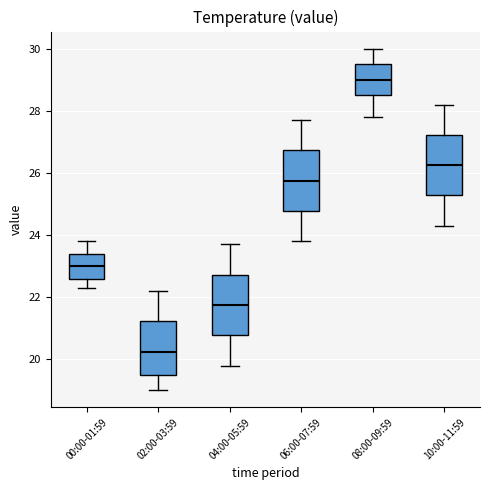

Where is the upper edge of the box for 04:00-05:59 on the y-axis? The values are not printed on the chart, so give them approximately, as read against the axis.

22.8